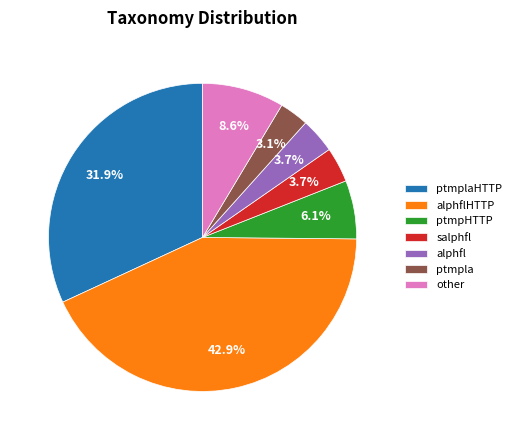

Is there any slice that represents more than half of the pie?

No